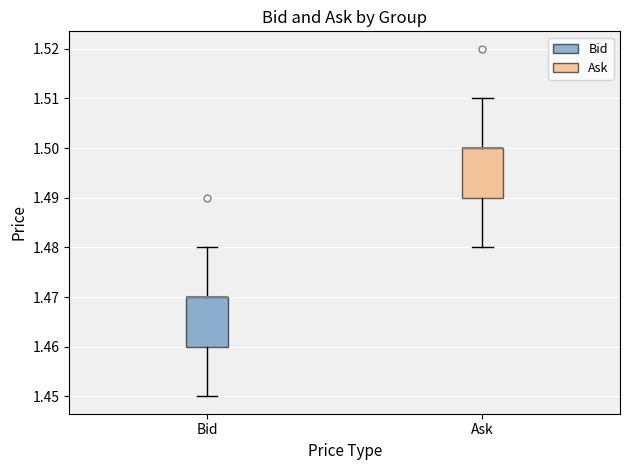

Reading left to right, transcribe this box plot: for each box, give where its median line is, the range the box spans, and where its two whiskers end, as read against the y-axis. The values are not printed on the chart, so give them approximately, as read against the axis.

Bid: median 1.47 (drawn on the box's upper edge), box 1.46 to 1.47, whiskers 1.45 to 1.48
Ask: median 1.50 (drawn on the box's upper edge), box 1.49 to 1.50, whiskers 1.48 to 1.51